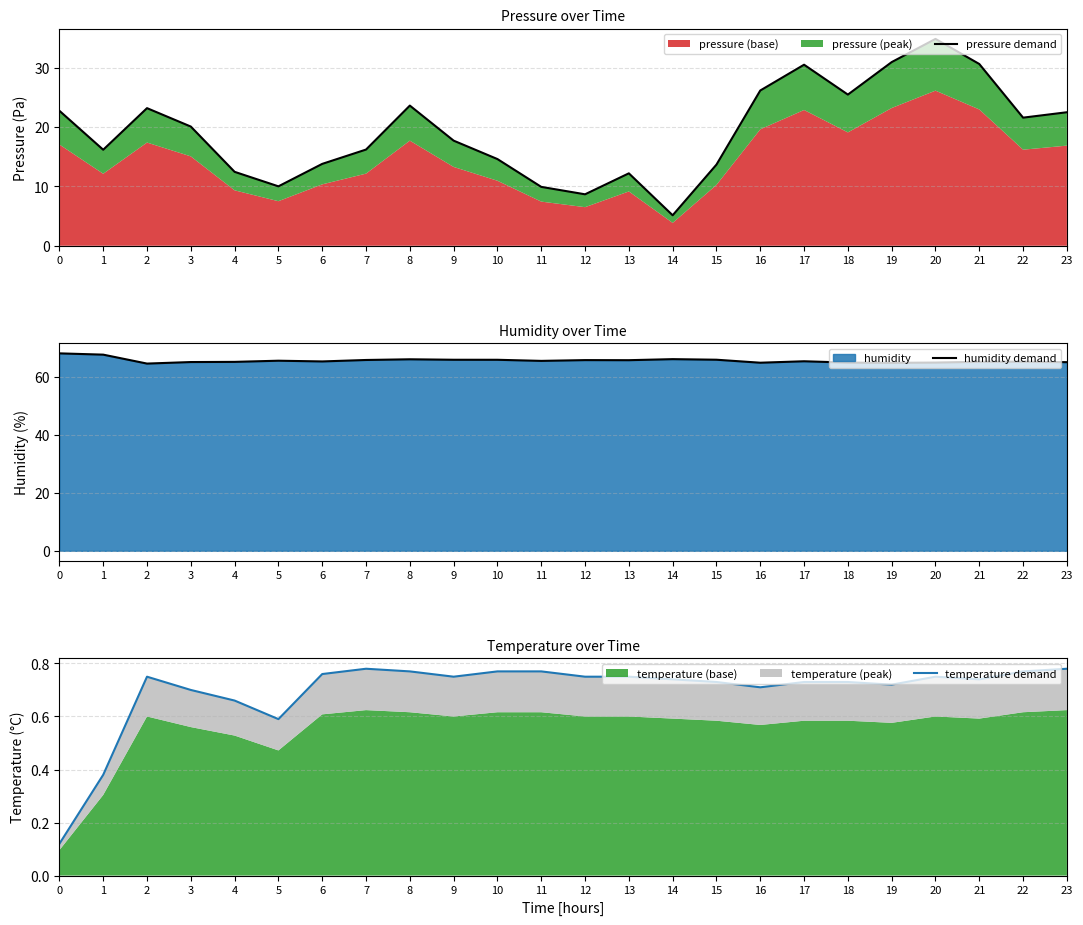

What is the value of the humidity demand point at the 17th from the left?

64.8